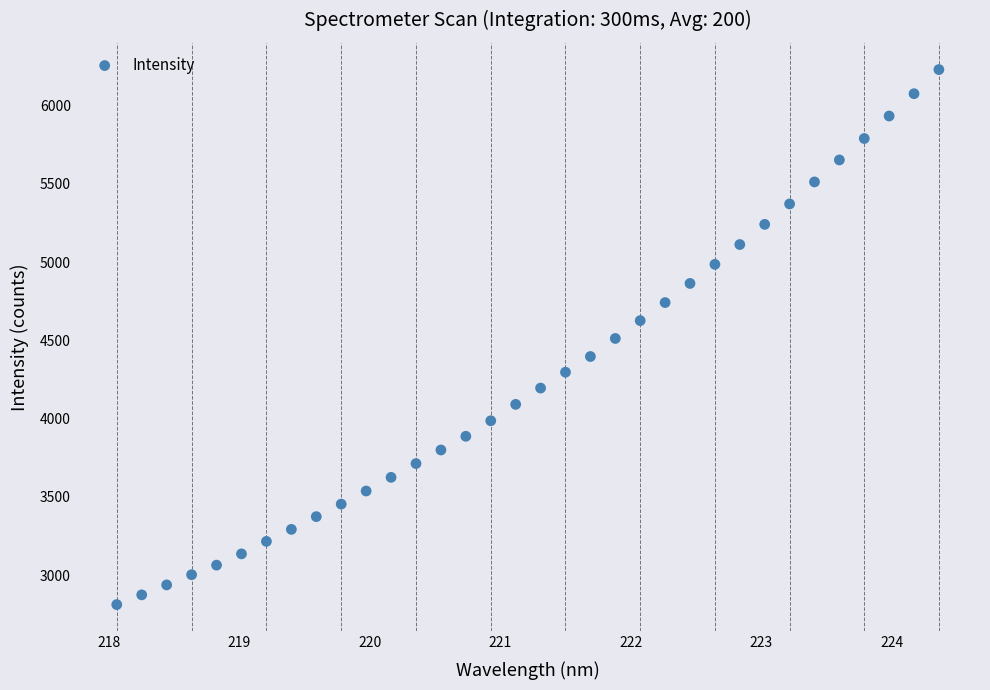

What is the range of Y values (max minus min)?

3417.9